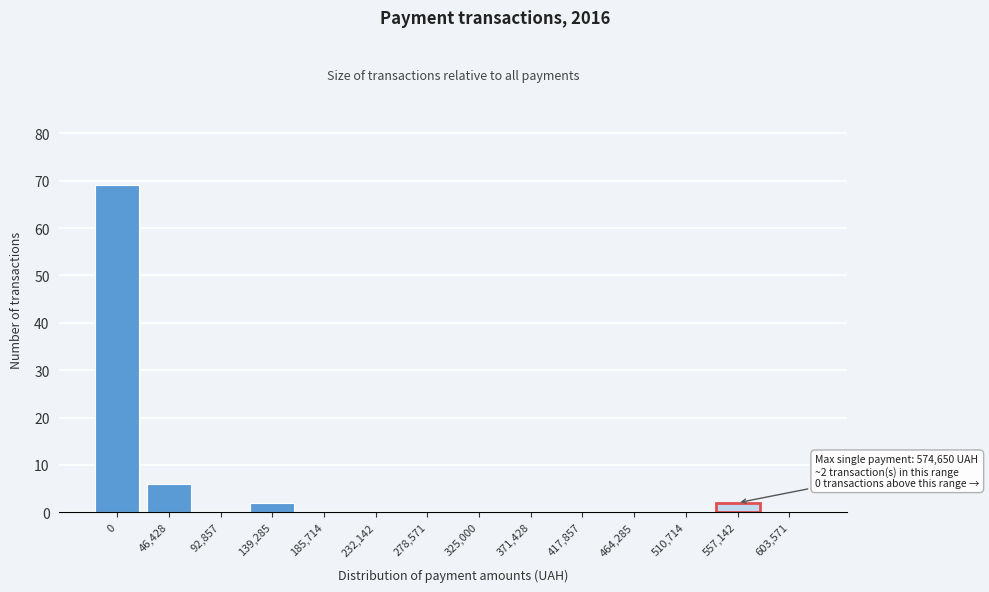

Reading left to right, extract all data points from this chart.

0=69	46,428=6	92,857=0	139,285=2	185,714=0	232,142=0	278,571=0	325,000=0	371,428=0	417,857=0	464,285=0	510,714=0	557,142=2	603,571=0